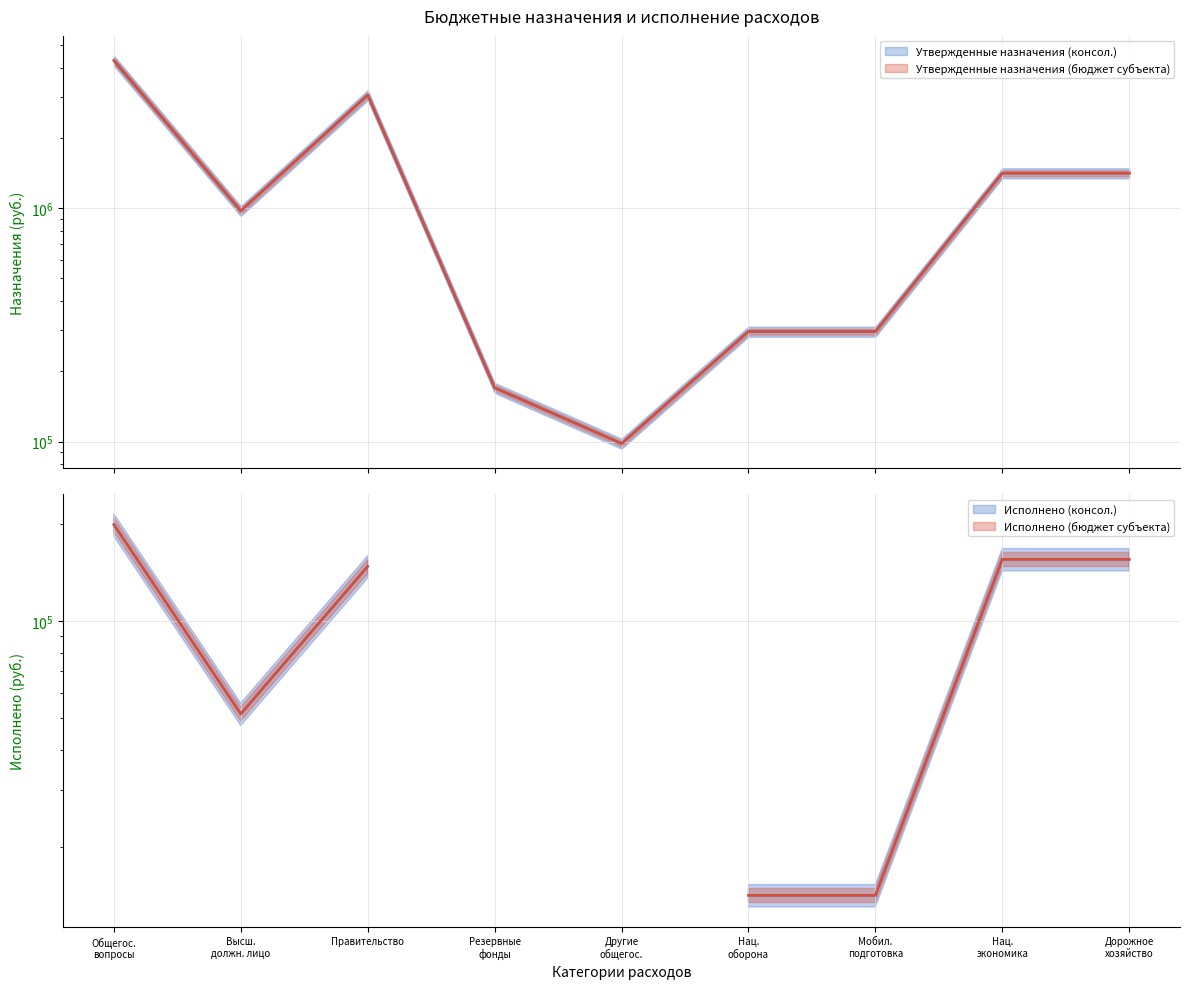

True or false: Утвержденные назначения (бюджет субъекта) has a value of 1281713 at Высш. должн. лицо.

False